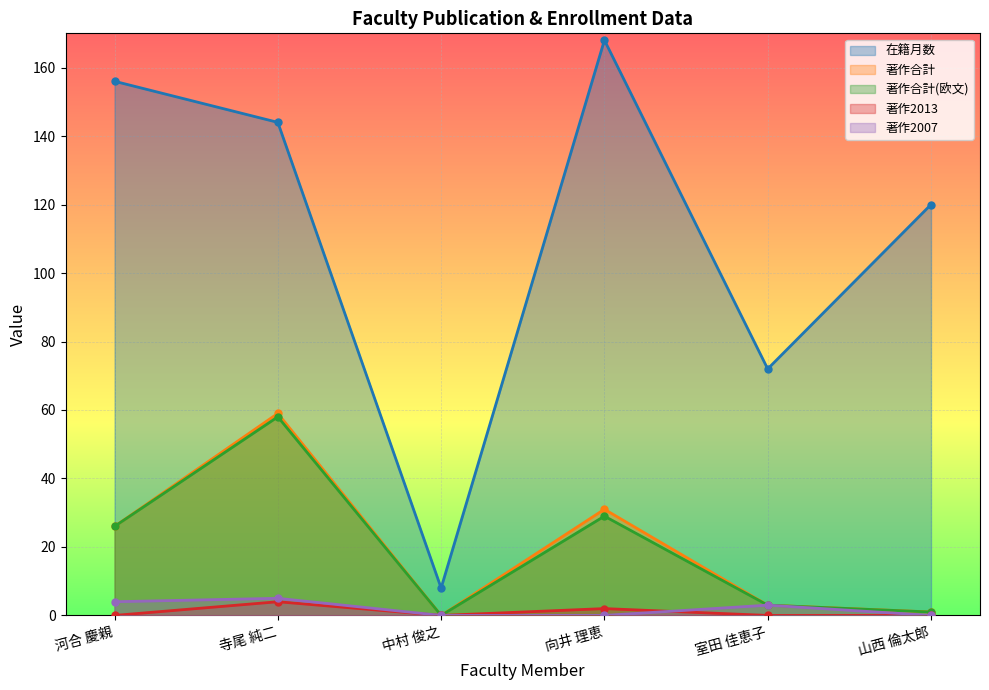

What value does the 在籍月数 series have at 室田 佳恵子, to the nearest 10?

70